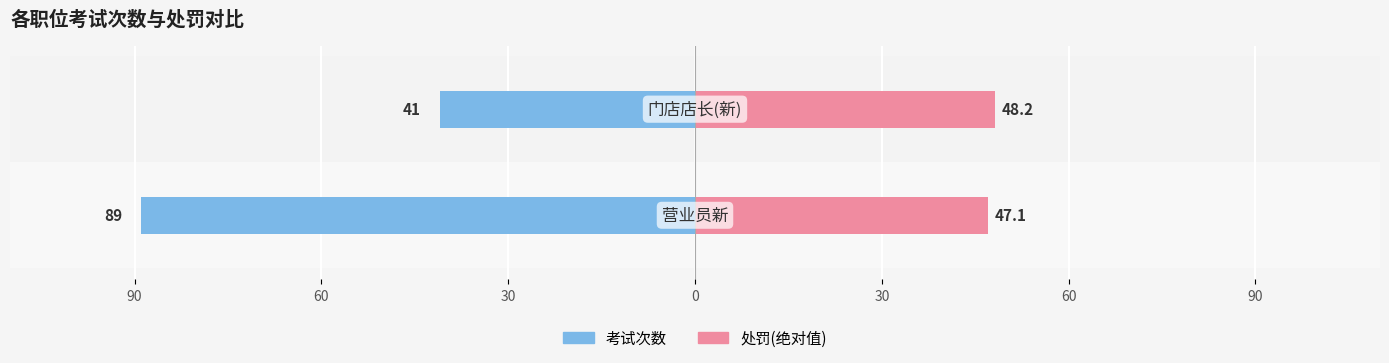

What is the highest value of the 处罚(绝对值) series?

48.2